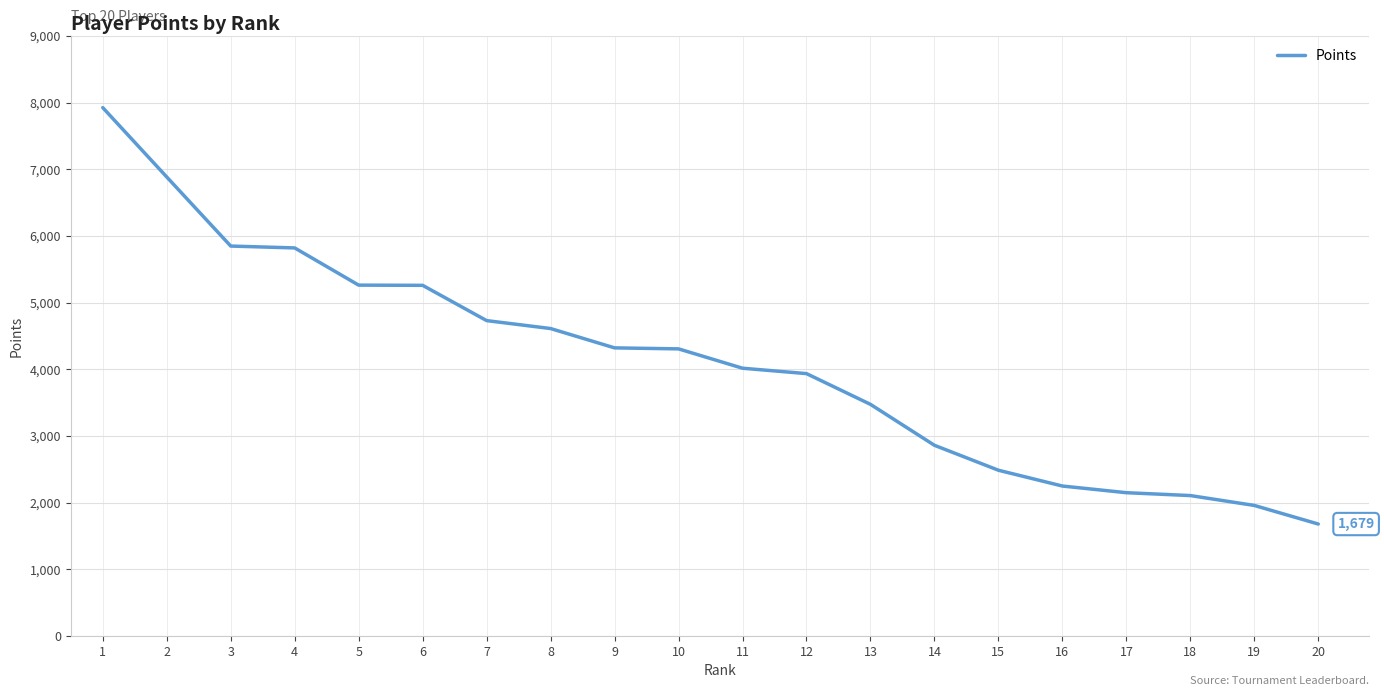

The value at 14 is 1096. True or false?

False